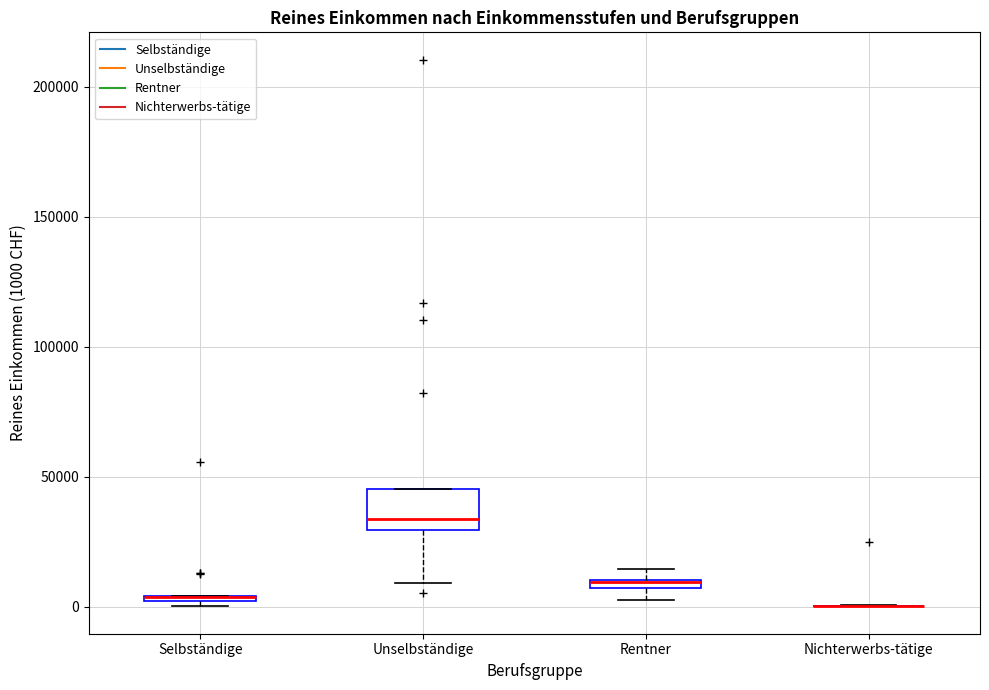

Which box is the tallest, from its lower edge to its upper edge?

Unselbständige